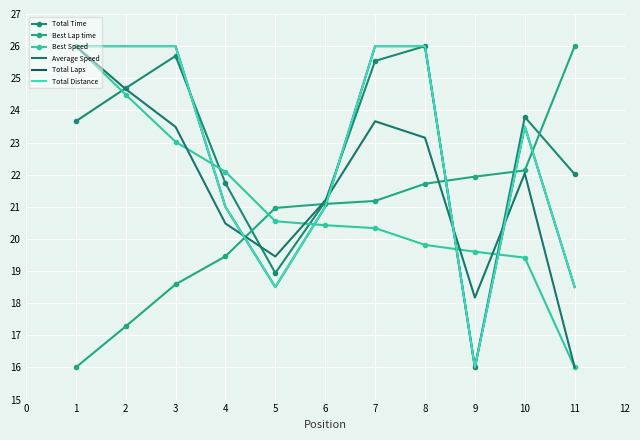

What is the difference between the maximum and minimum values in the Best Speed series?

10.0